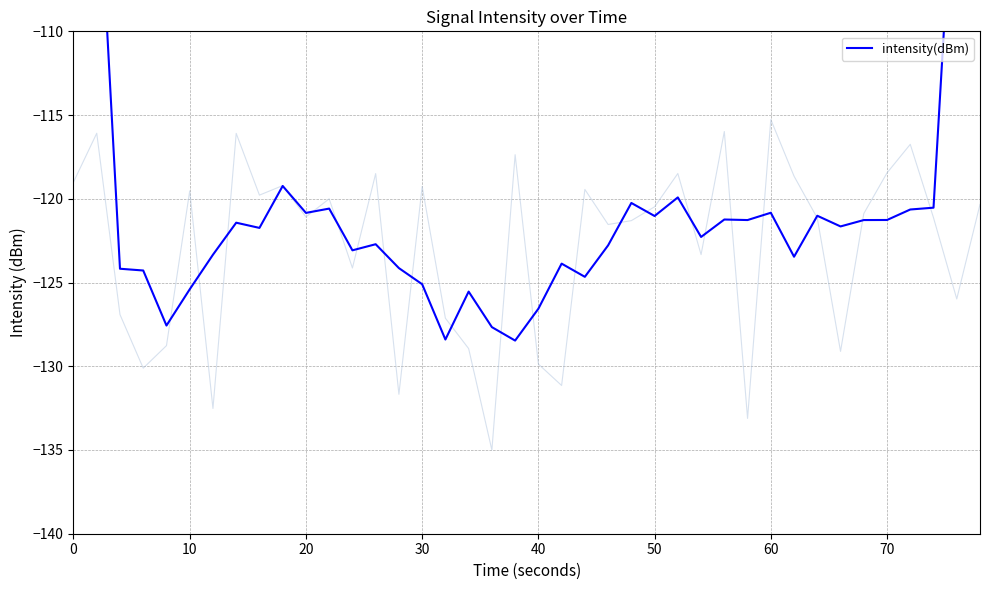

Reading right to left, list all the values displayed in this chart.

-73.5	-96.8	-120.5	-120.6	-121.3	-121.3	-121.7	-121.0	-123.5	-120.8	-121.3	-121.2	-122.3	-119.9	-121.0	-120.2	-122.8	-124.7	-123.9	-126.6	-128.5	-127.7	-125.5	-128.4	-125.1	-124.1	-122.7	-123.1	-120.6	-120.8	-119.2	-121.7	-121.4	-123.3	-125.4	-127.6	-124.3	-124.2	-98.4	-72.4